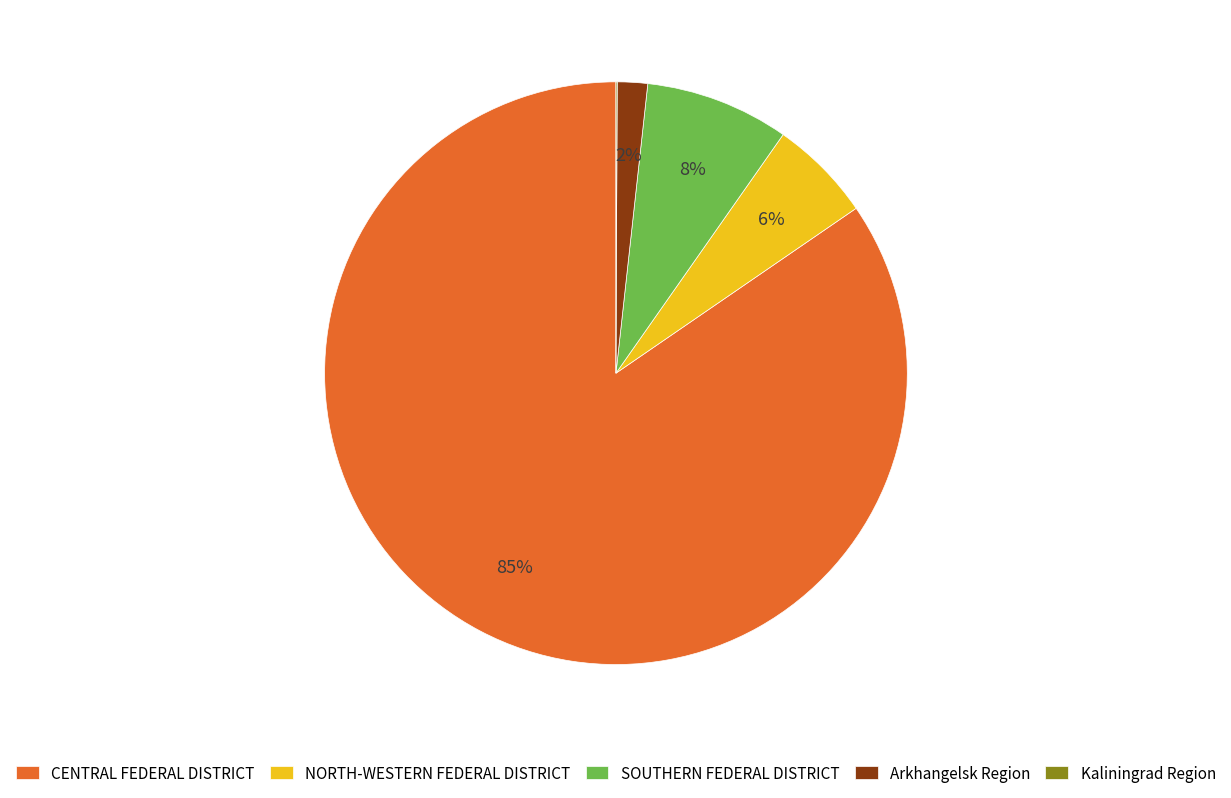

Is it true that NORTH-WESTERN FEDERAL DISTRICT is 15% of the pie?

False